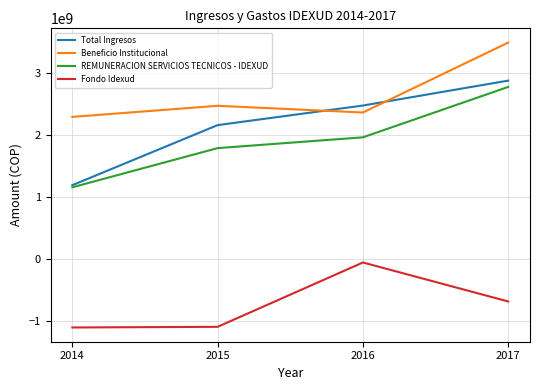

Between 2014 and 2017, which series saw the biggest shift?

Total Ingresos